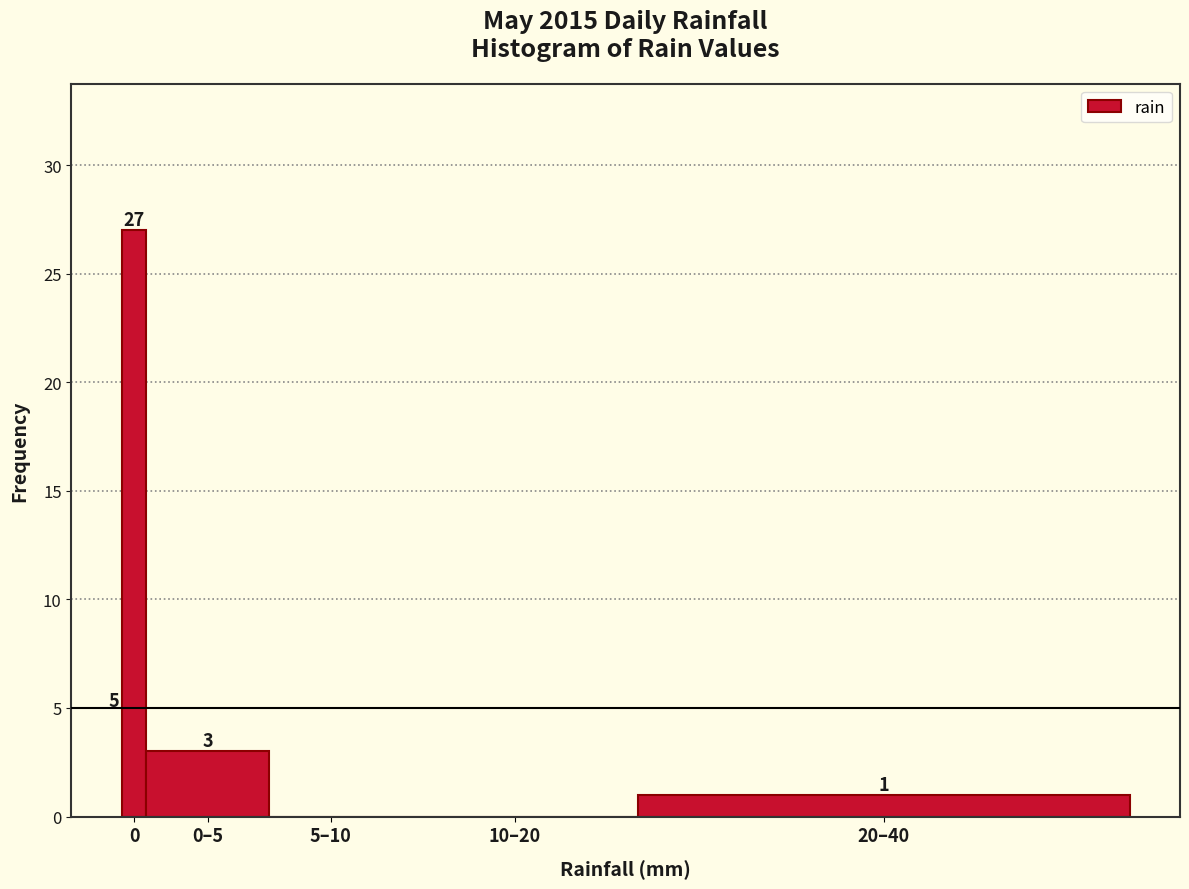

Reading left to right, list all the values displayed in this chart.

0=27	0–5=3	5–10=0	10–20=0	20–40=1